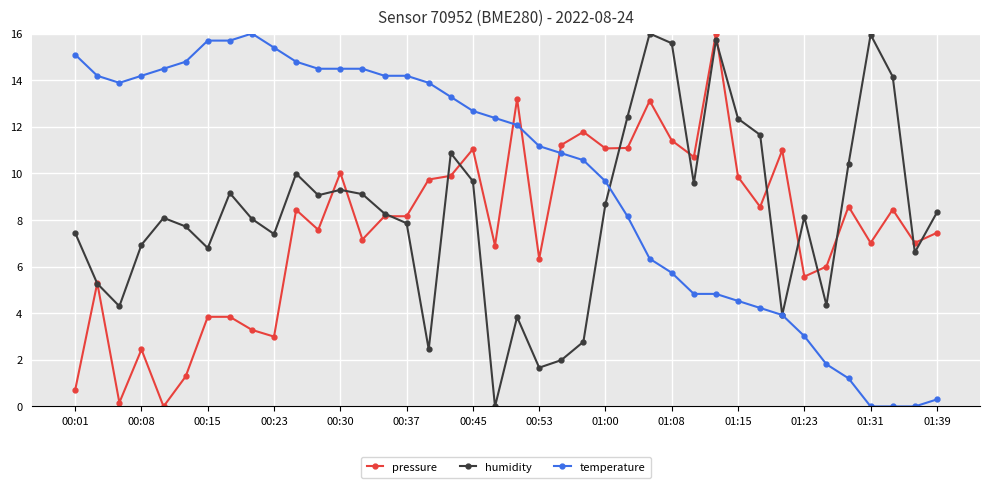

What is the value of the pressure point at the 20th from the left?

6.9